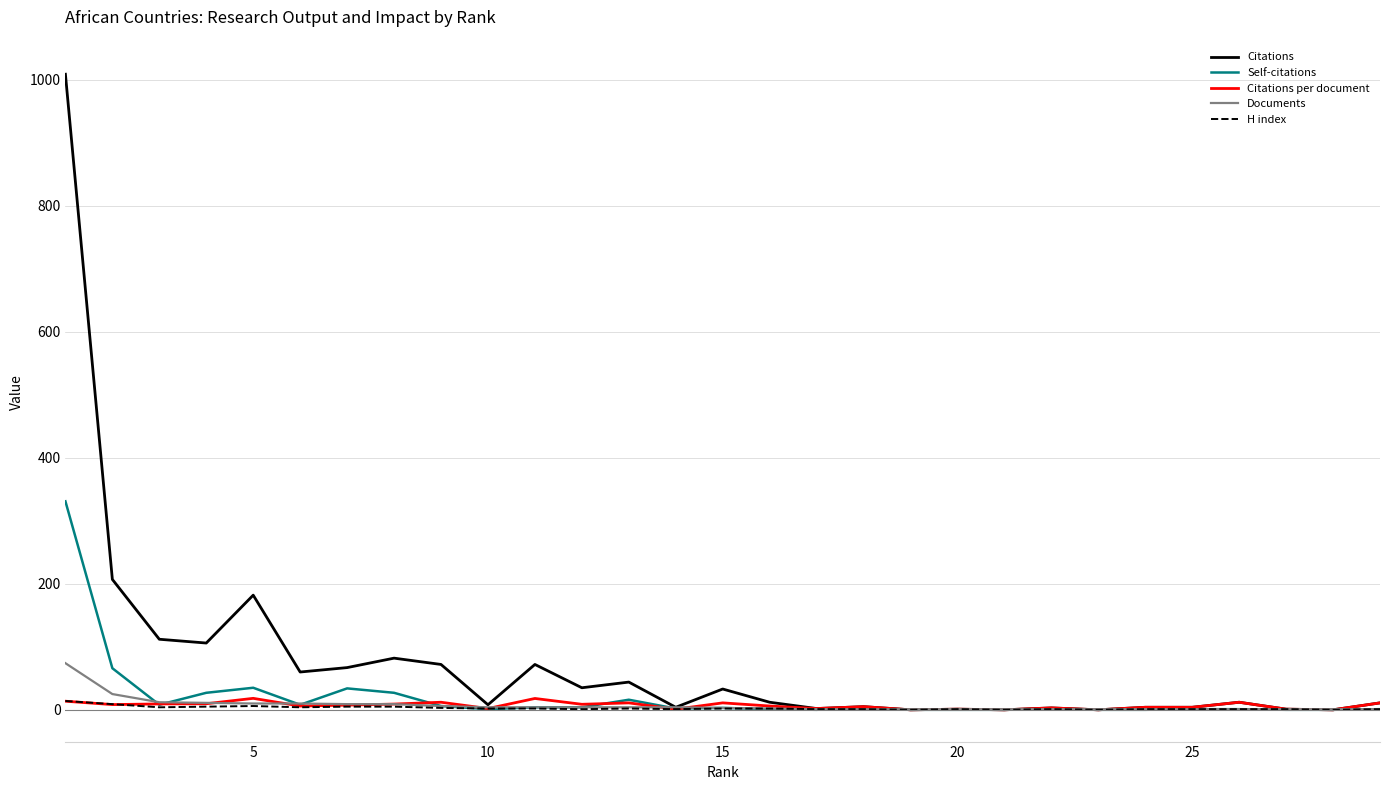

Which series has the largest total across all categories?

Citations